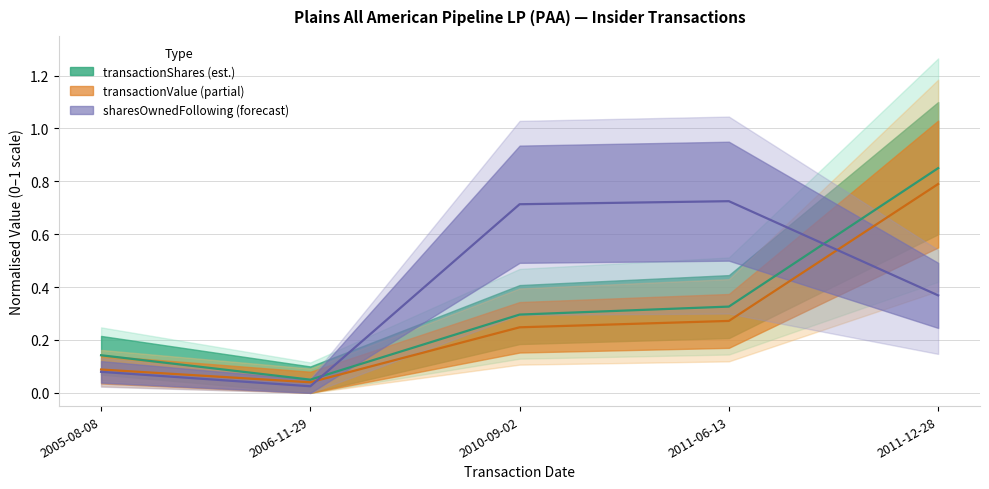

Rank the categories by sharesOwnedFollowingTransaction value from lowest to highest.

2006-11-29, 2005-08-08, 2011-12-28, 2010-09-02, 2011-06-13